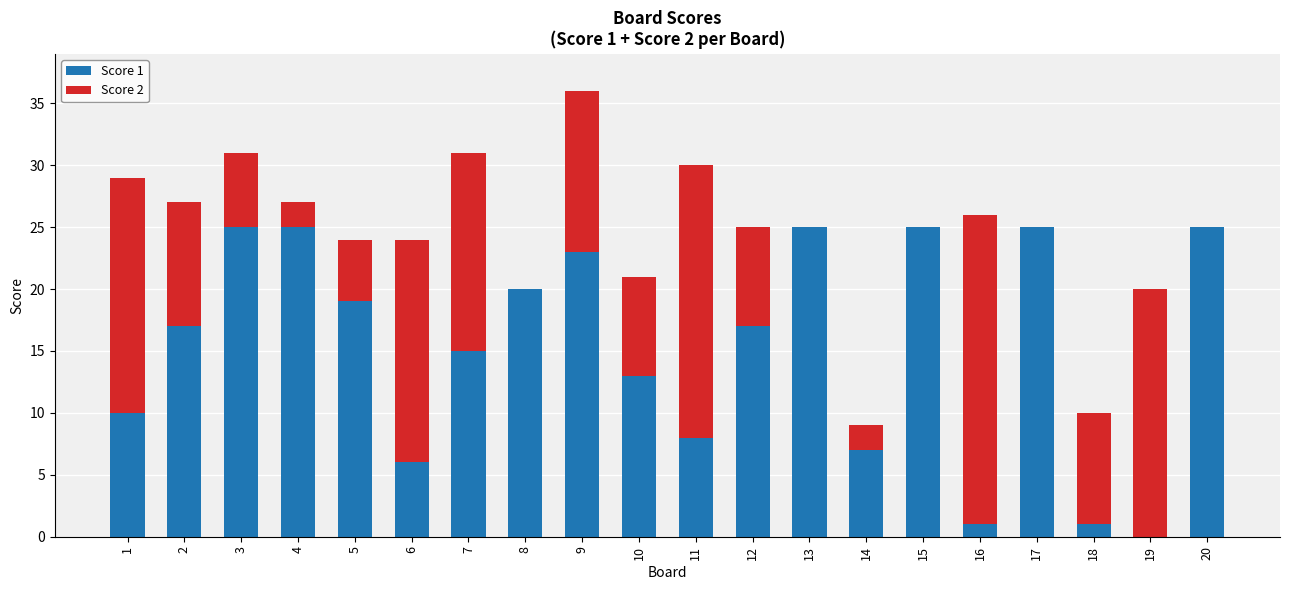

At which category is the sum across all series the highest?

9